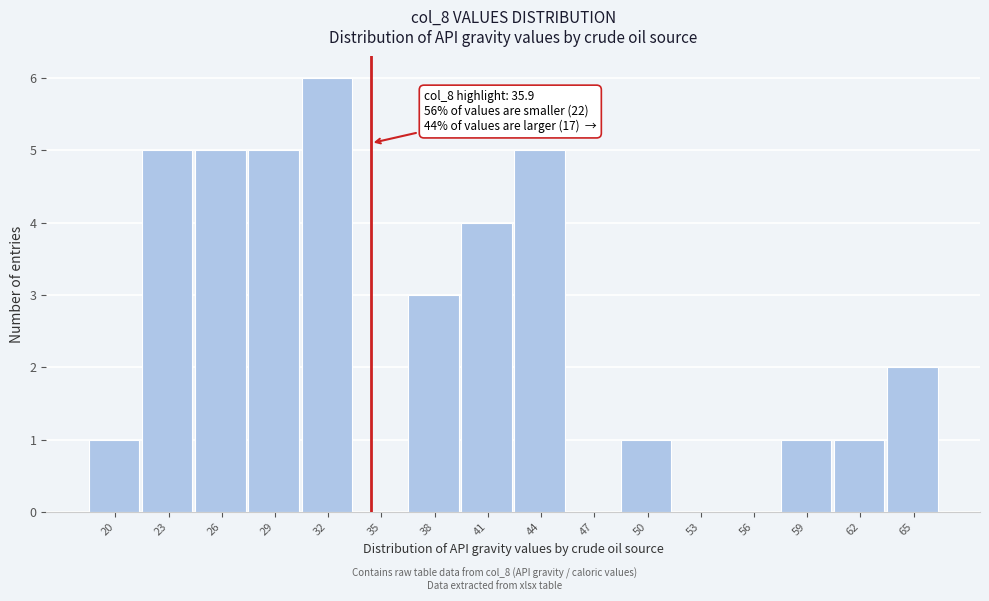

Reading left to right, what are all the values shown in this chart?

20=1	23=5	26=5	29=5	32=6	35=0	38=3	41=4	44=5	47=0	50=1	53=0	56=0	59=1	62=1	65=2